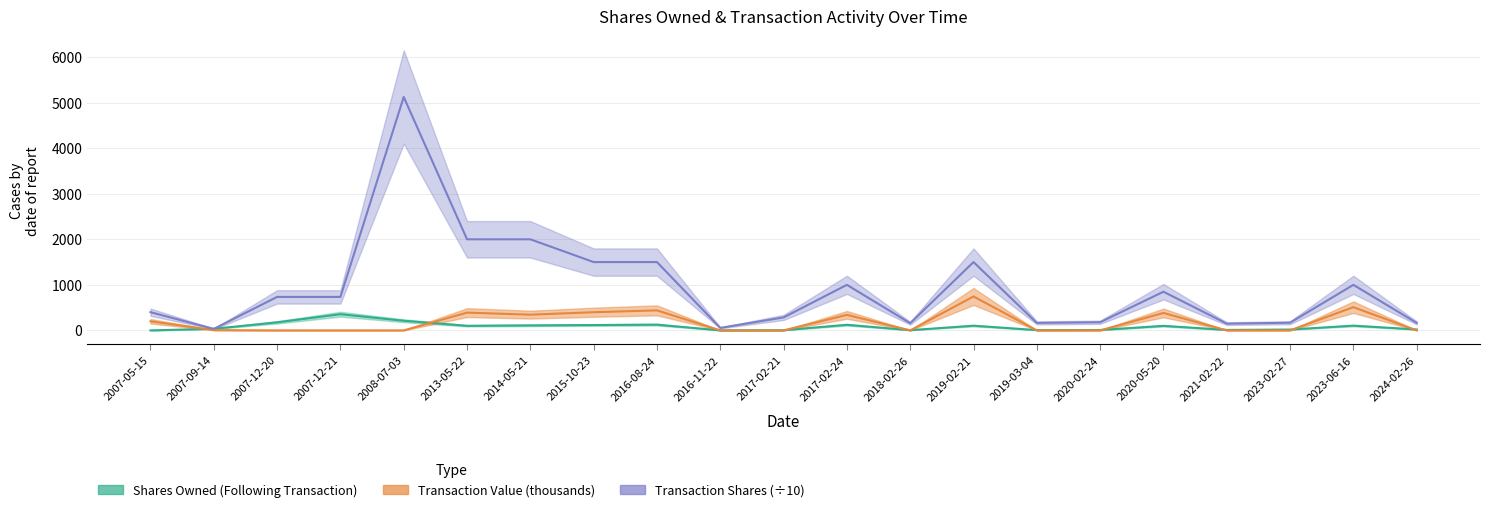

How many lines are shown in the chart?

3